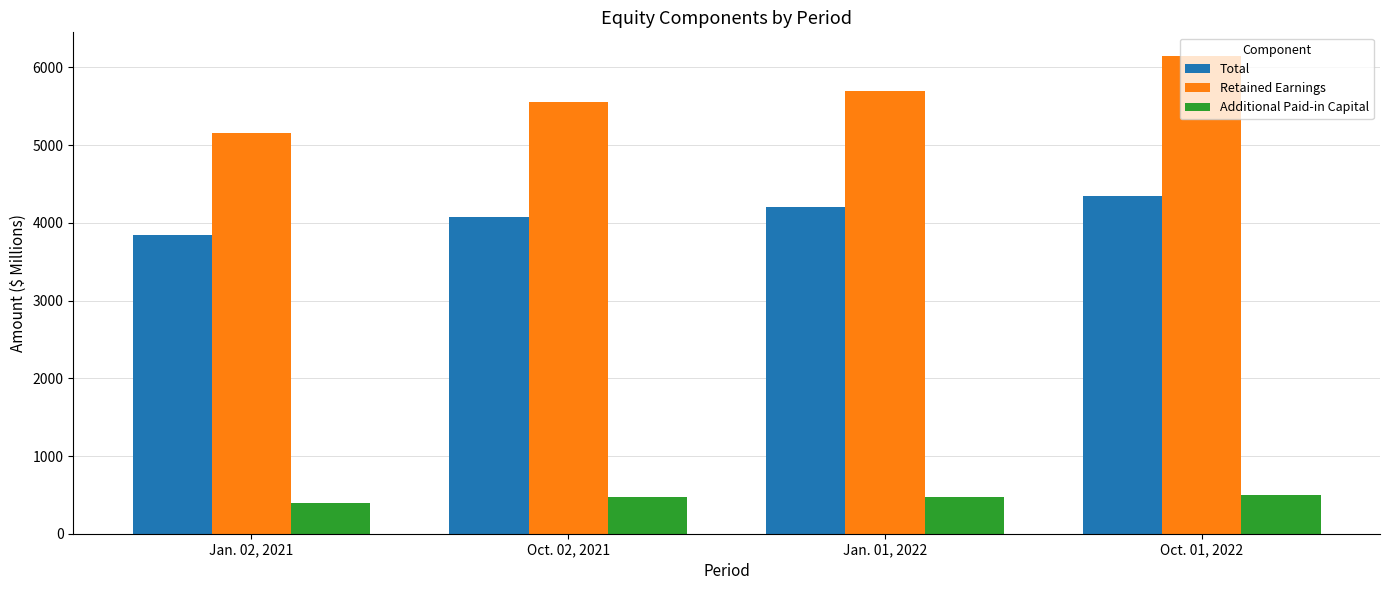

Rank the categories by Total value from highest to lowest.

Oct. 01, 2022, Jan. 01, 2022, Oct. 02, 2021, Jan. 02, 2021